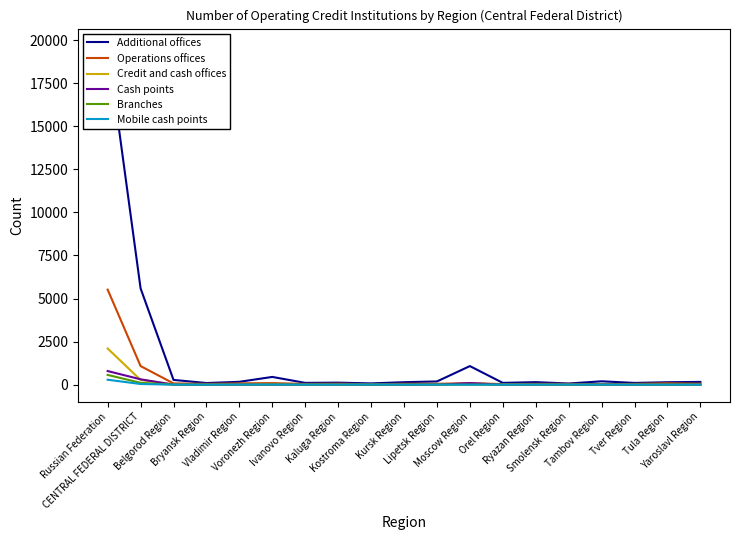

What is the difference between the maximum and minimum values in the Cash points series?

791